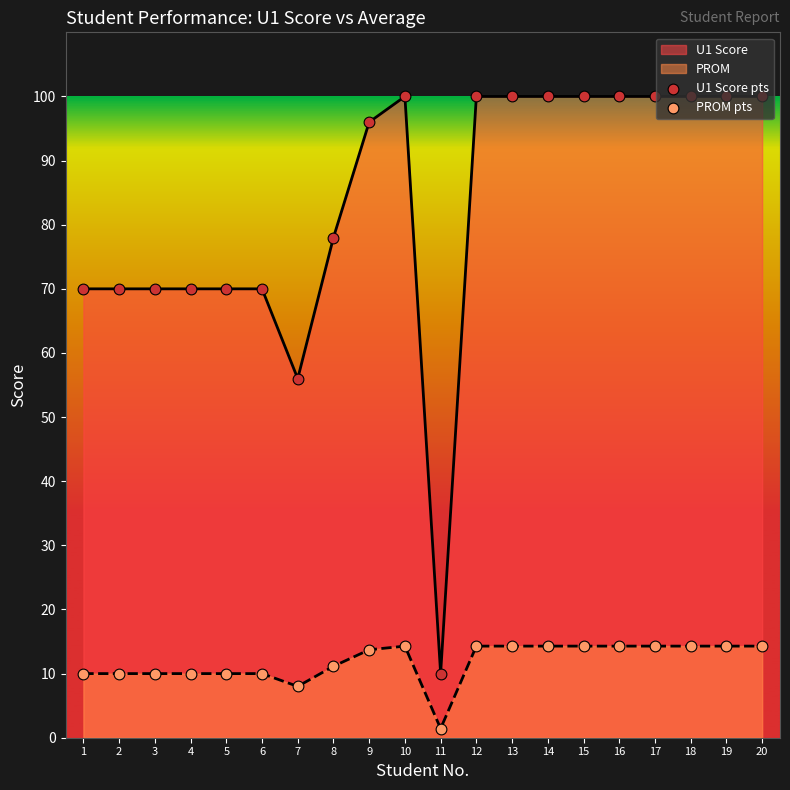

Which series has the largest total across all categories?

U1 Score